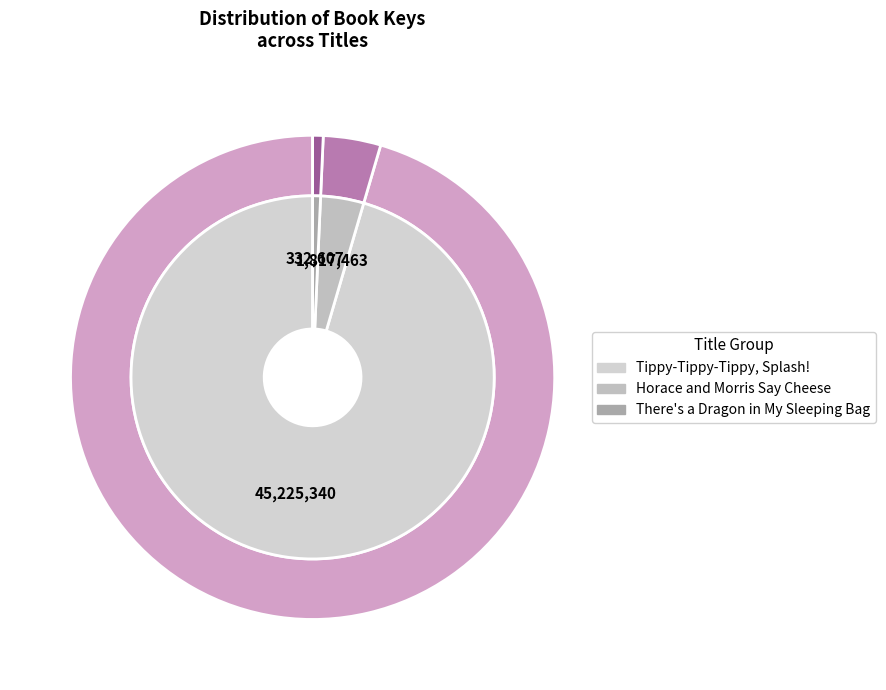

Is it true that Tippy-Tippy-Tippy, Splash! is 99% of the pie?

False